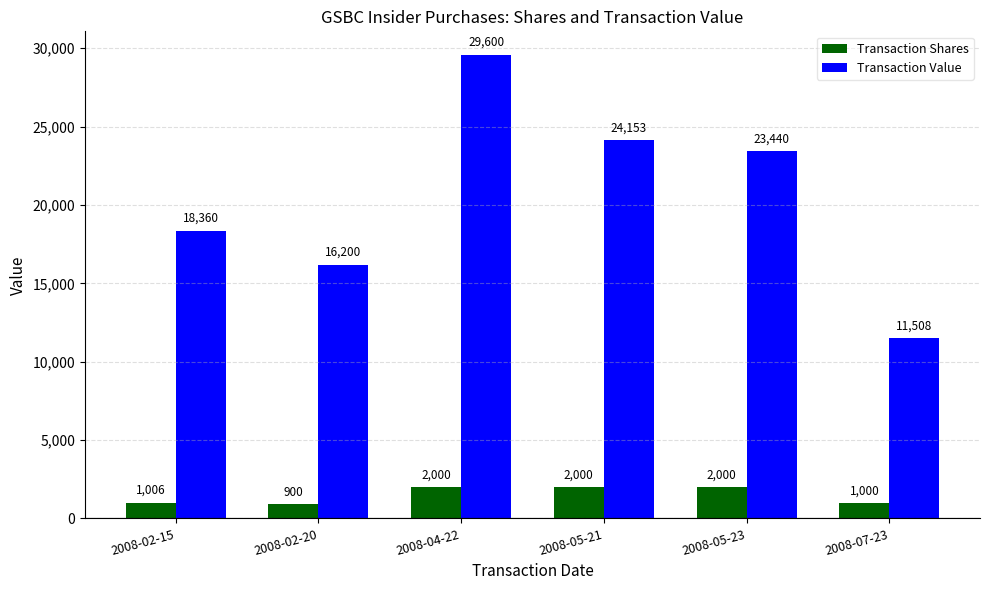

The Transaction Shares series shows 2000 at 2008-04-22. True or false?

True